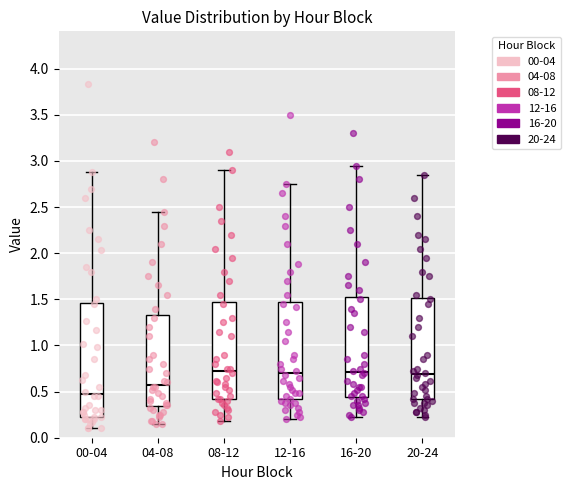

Reading left to right, read every box against the y-axis: the position of its median line, the range the box covers, and the ends of its whiskers. The values are not printed on the chart, so give them approximately, as read against the axis.

00-04: median 0.50, box 0.20 to 1.45, whiskers 0.10 to 2.90
04-08: median 0.60, box 0.35 to 1.35, whiskers 0.15 to 2.45
08-12: median 0.75, box 0.40 to 1.50, whiskers 0.20 to 2.90
12-16: median 0.70, box 0.40 to 1.50, whiskers 0.20 to 2.75
16-20: median 0.70, box 0.45 to 1.55, whiskers 0.20 to 2.95
20-24: median 0.70, box 0.40 to 1.50, whiskers 0.20 to 2.85